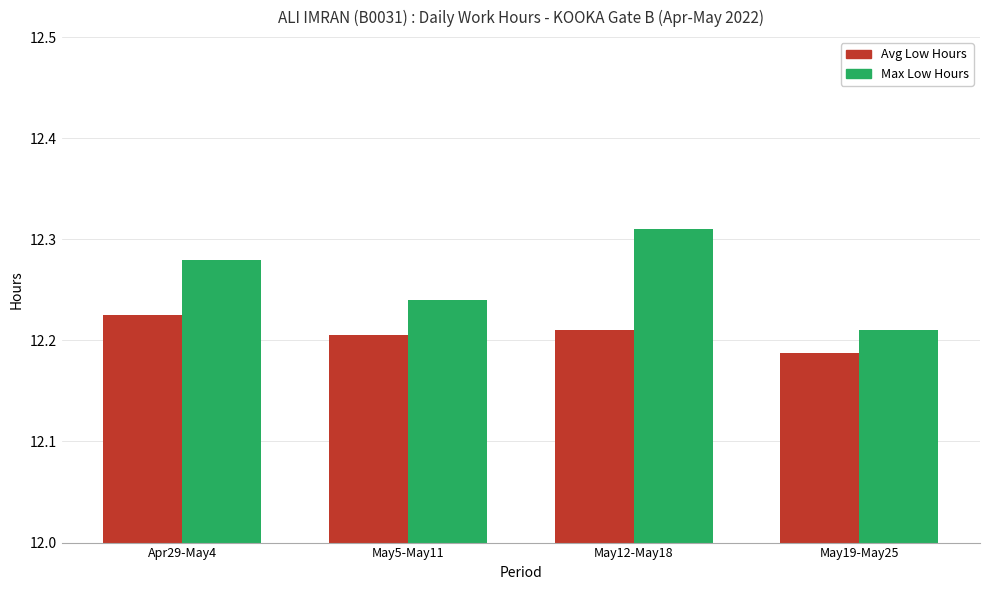

The Max Low Hours series shows 19.7 at Apr29-May4. True or false?

False